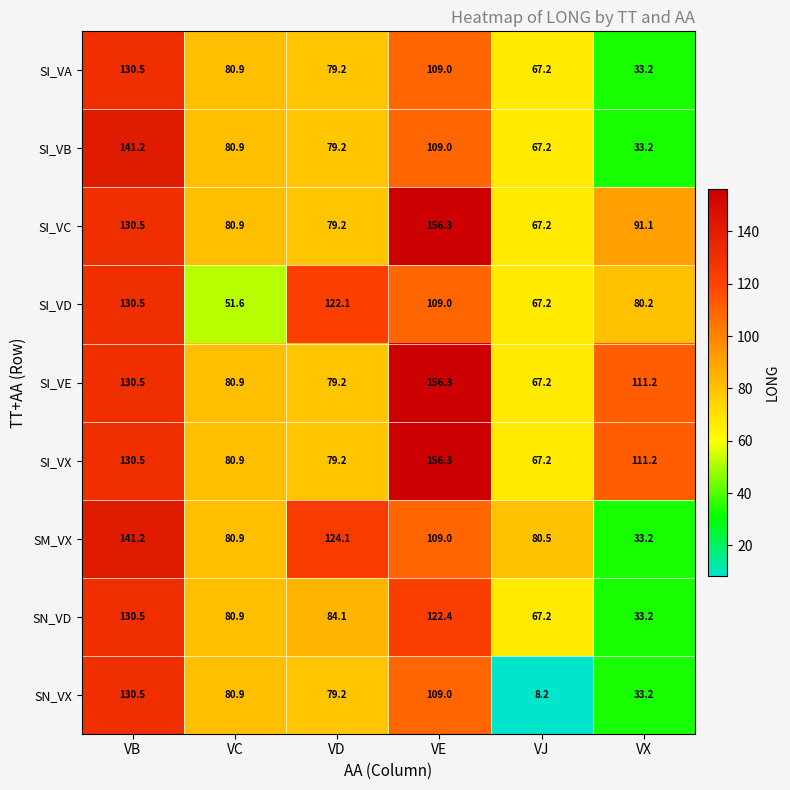

Which series changed the most between VB and VD?

SI_VB